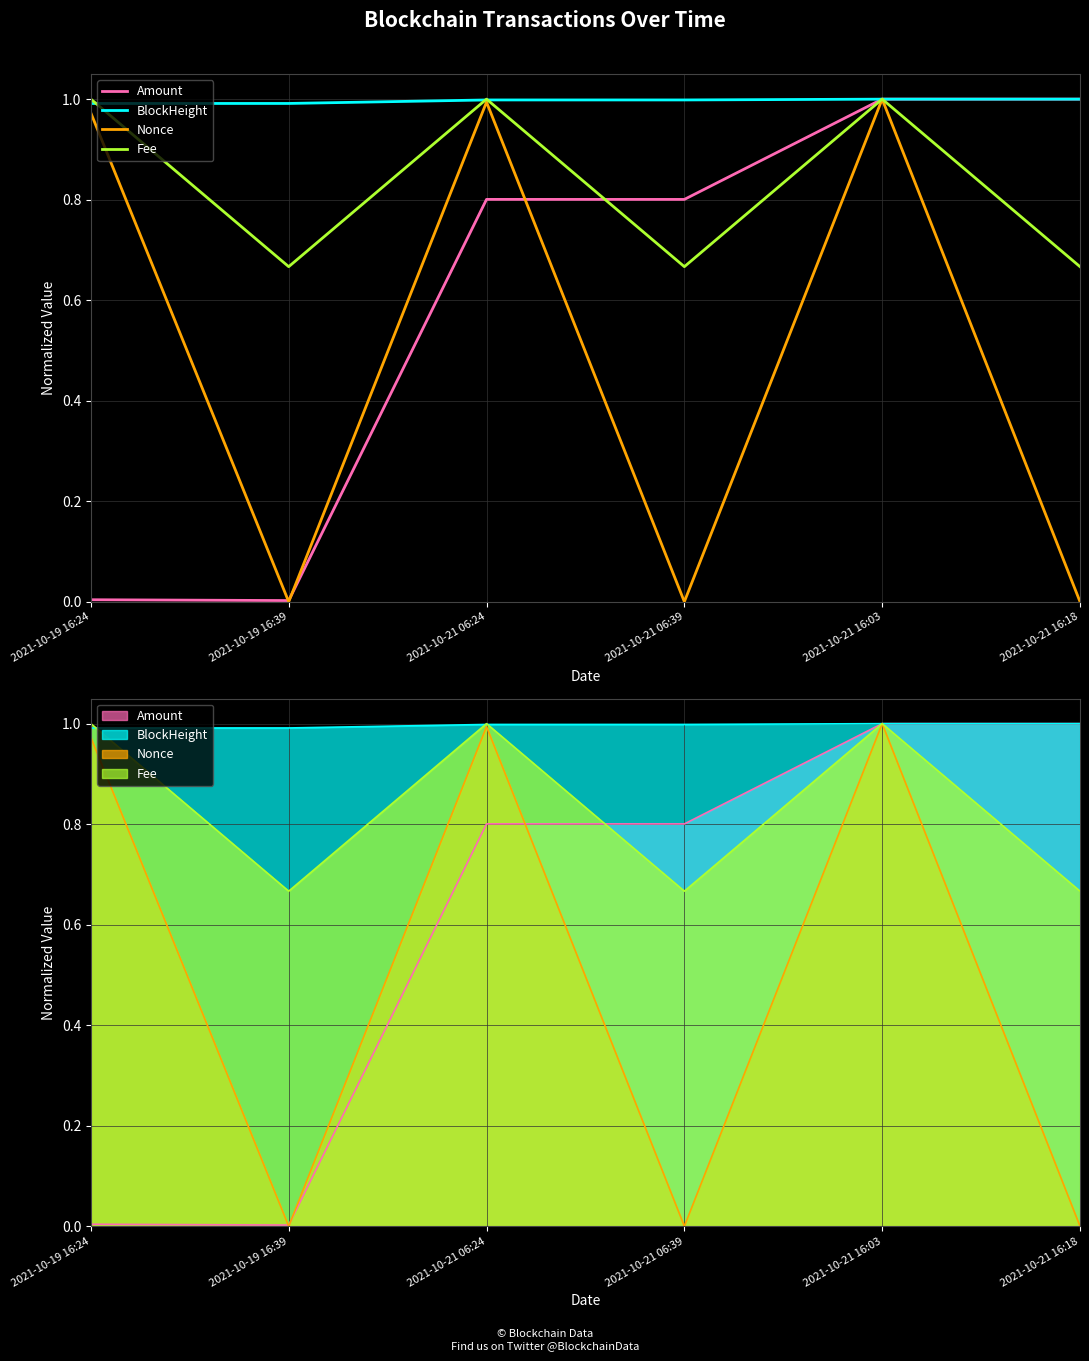

Which has a higher value, 2021-10-21 16:18 or 2021-10-19 16:39?

2021-10-21 16:18